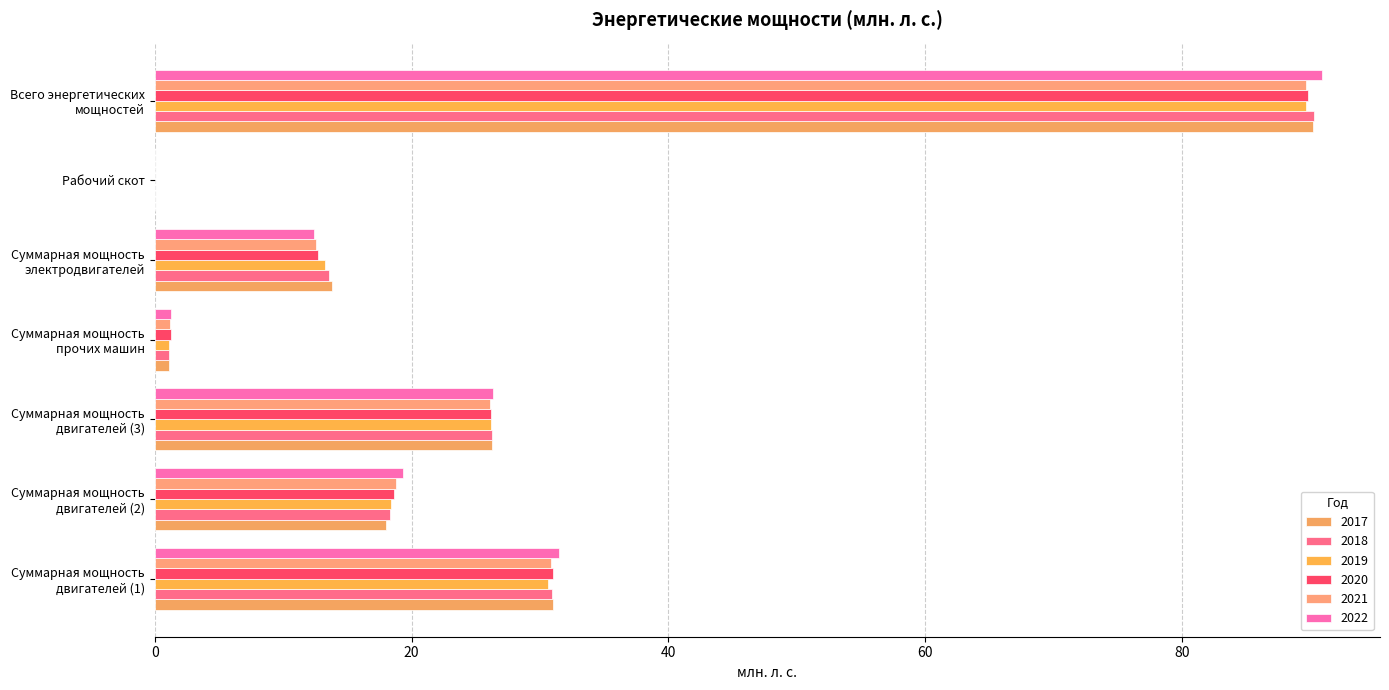

Reading left to right, transcribe all the data shown in this chart.

2017: 31.0	18.0	26.3	1.1	13.8	0.1	90.2
2018: 31.0	18.3	26.3	1.1	13.6	0.0	90.3
2019: 30.6	18.4	26.2	1.1	13.3	0.0	89.7
2020: 31.0	18.6	26.2	1.2	12.7	0.0	89.8
2021: 30.9	18.8	26.1	1.2	12.6	0.1	89.6
2022: 31.4	19.3	26.3	1.3	12.4	0.0	90.9